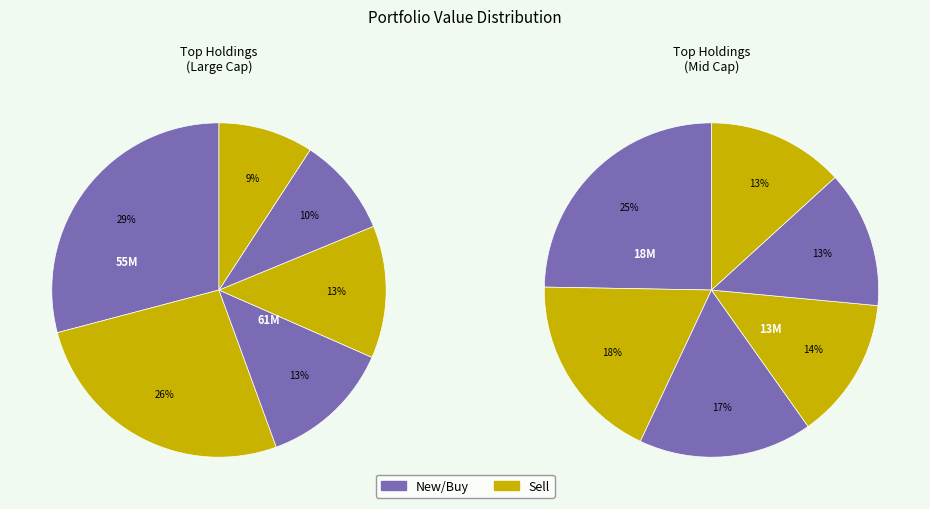

What percentage do ABBVIE INC and SYNDAX PHARMACEUTICALS together represent?

9.8%